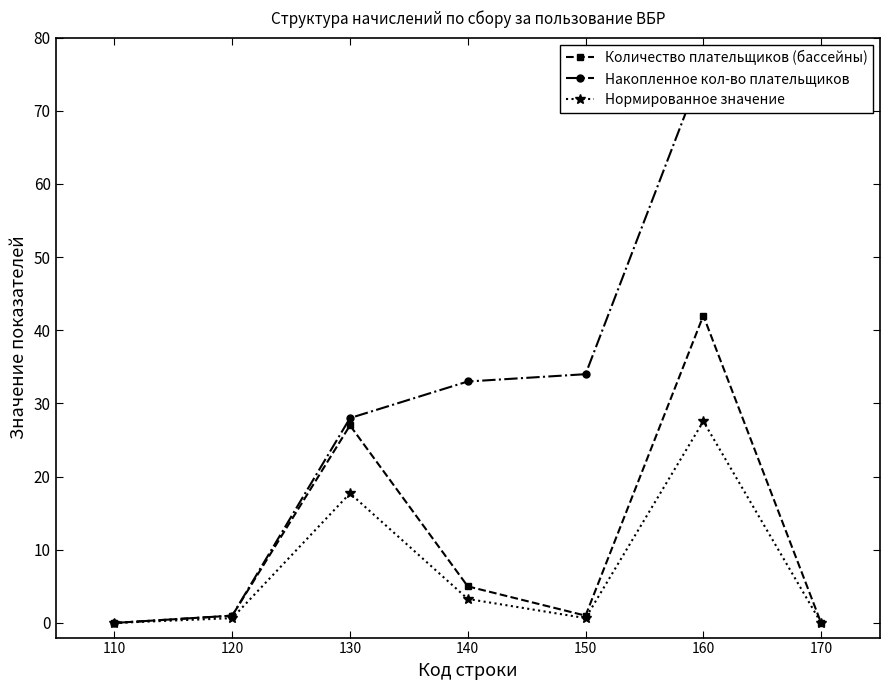

Count the number of categories in the chart.

7